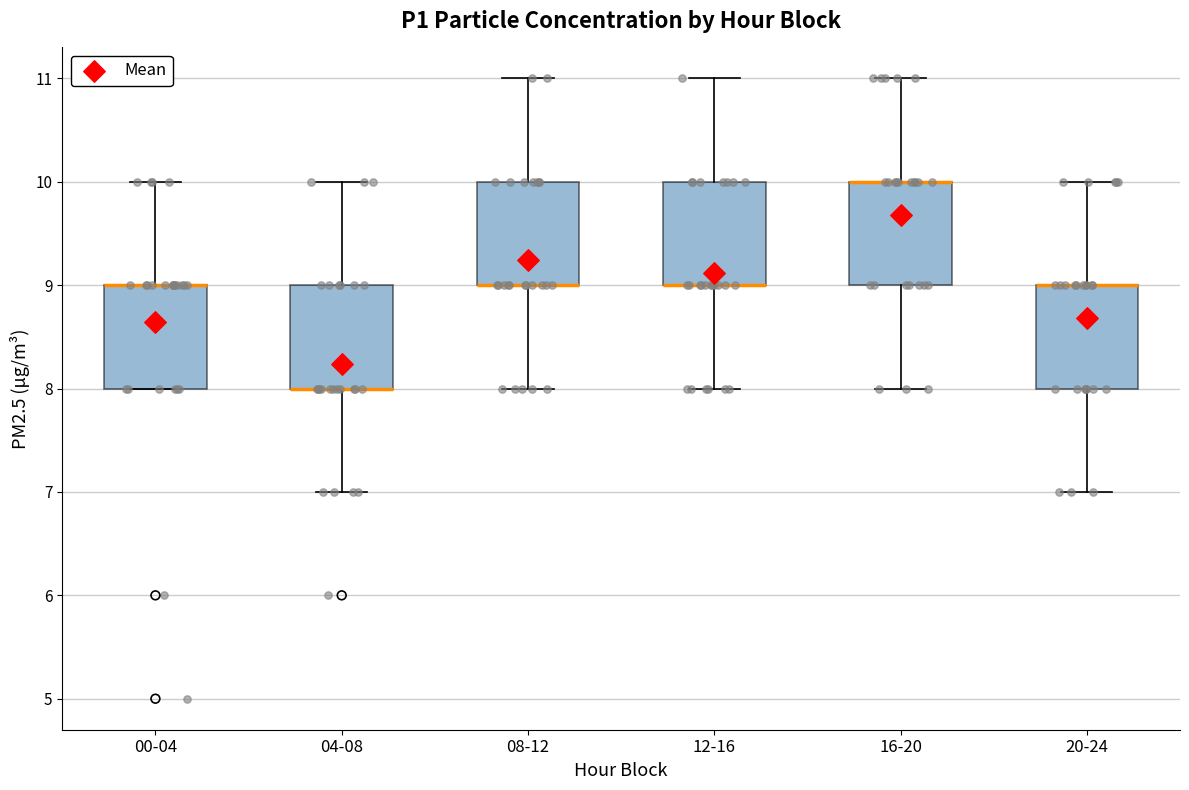

Reading left to right, transcribe this box plot: for each box, give where its median line is, the range the box spans, and where its two whiskers end, as read against the y-axis. The values are not printed on the chart, so give them approximately, as read against the axis.

00-04: median 9 (drawn on the box's upper edge), box 8 to 9, whiskers 8 to 10
04-08: median 8 (drawn on the box's lower edge), box 8 to 9, whiskers 7 to 10
08-12: median 9 (drawn on the box's lower edge), box 9 to 10, whiskers 8 to 11
12-16: median 9 (drawn on the box's lower edge), box 9 to 10, whiskers 8 to 11
16-20: median 10 (drawn on the box's upper edge), box 9 to 10, whiskers 8 to 11
20-24: median 9 (drawn on the box's upper edge), box 8 to 9, whiskers 7 to 10